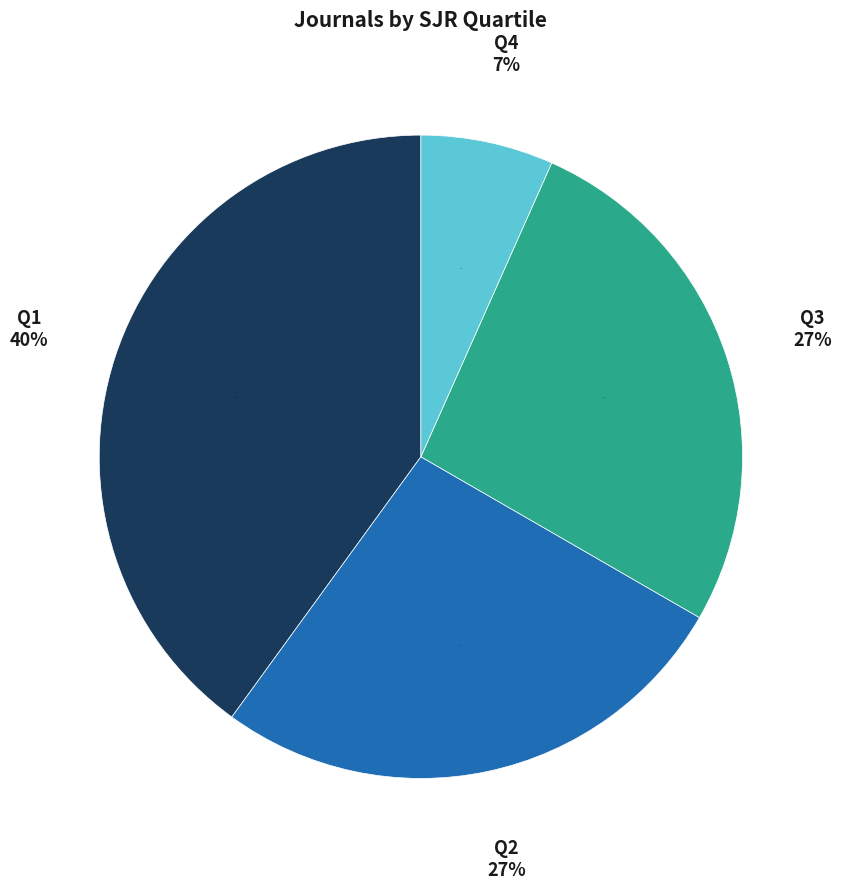

What portion of the pie excludes Q4?

93.3%